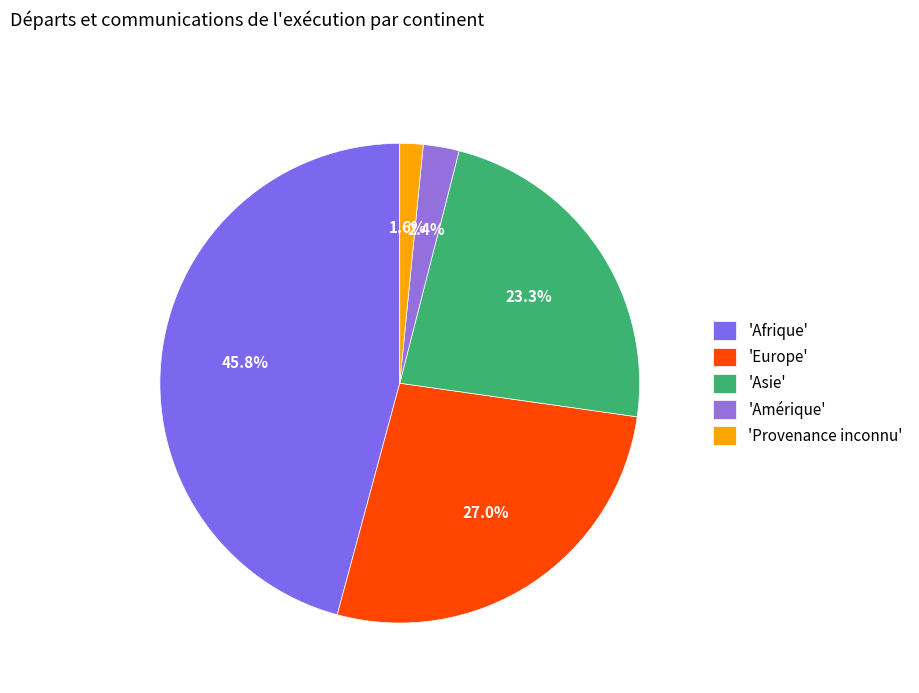

Count the number of slices in the pie.

5